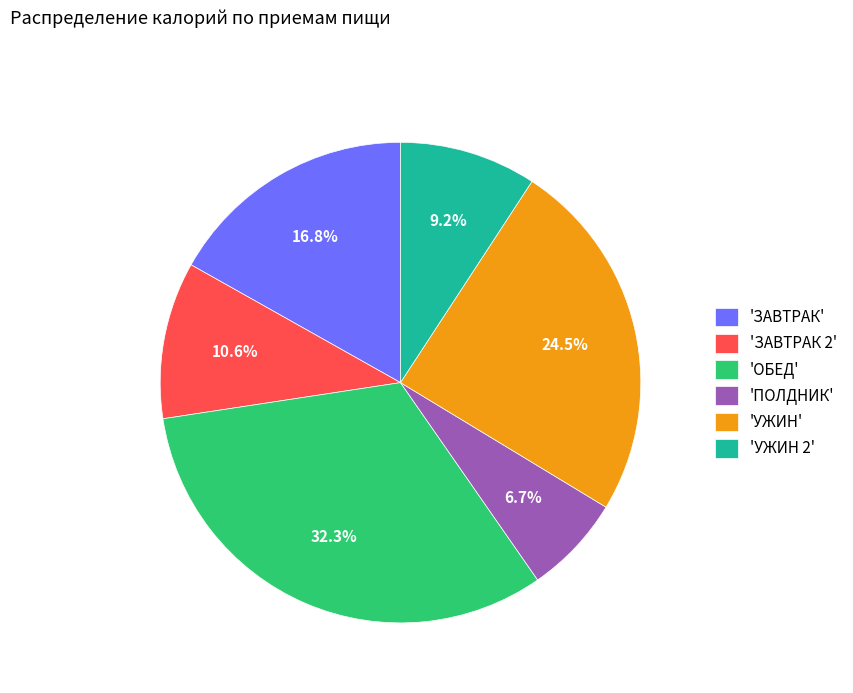

Rank the categories by value from highest to lowest.

'ОБЕД', 'УЖИН', 'ЗАВТРАК', 'ЗАВТРАК 2', 'УЖИН 2', 'ПОЛДНИК'